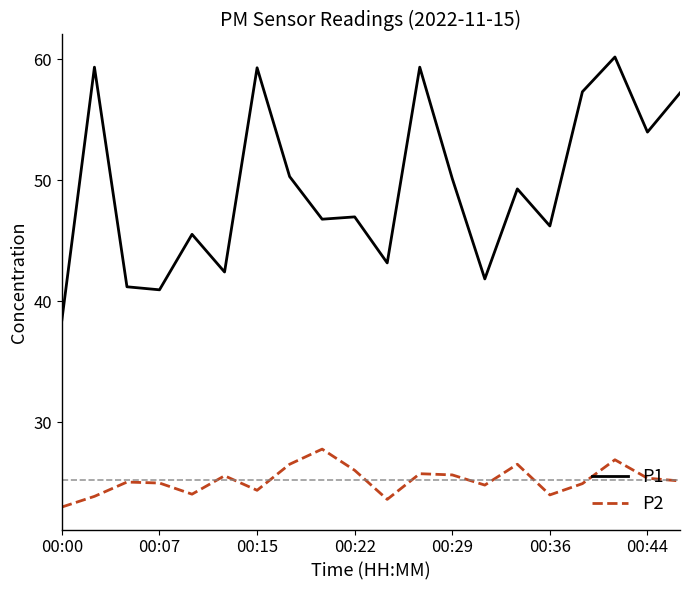

True or false: P1 and P2 intersect in this chart.

False